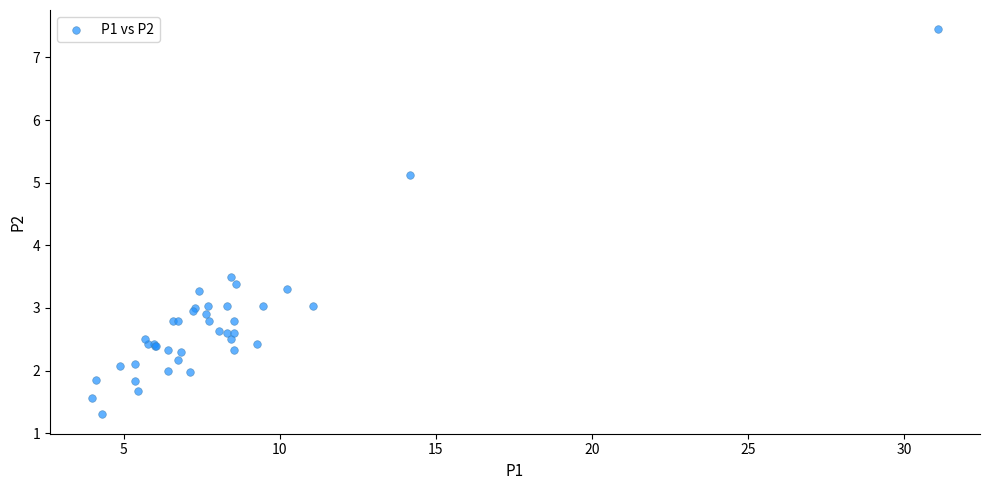

What Y value in the scatter plot is closest to 4?

3.5